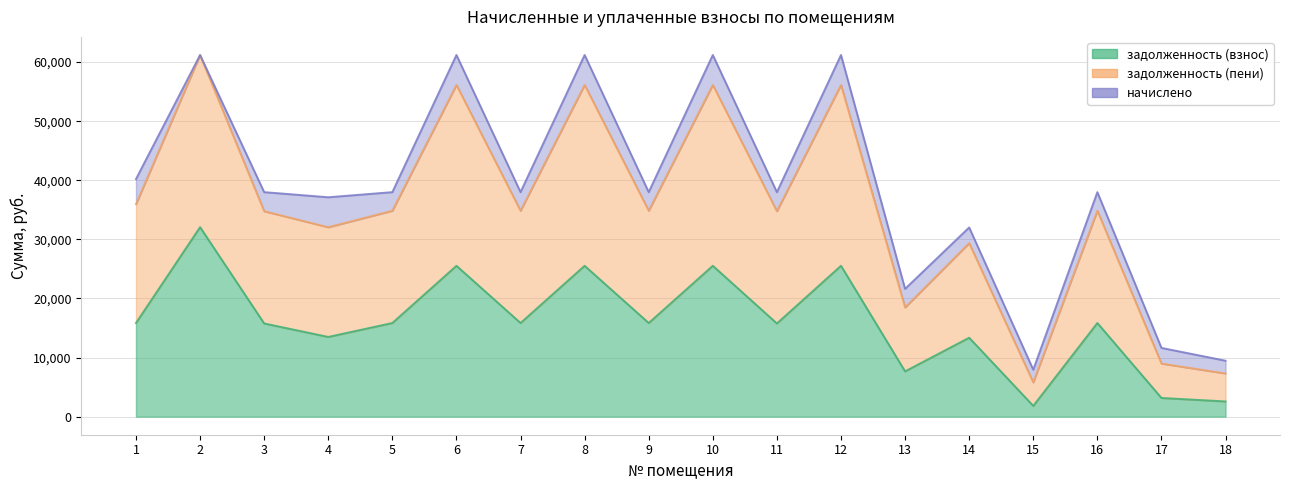

Rank the categories by задолженность (взнос) value from highest to lowest.

2, 6, 8, 10, 12, 1, 5, 7, 9, 16, 3, 11, 4, 14, 13, 17, 18, 15